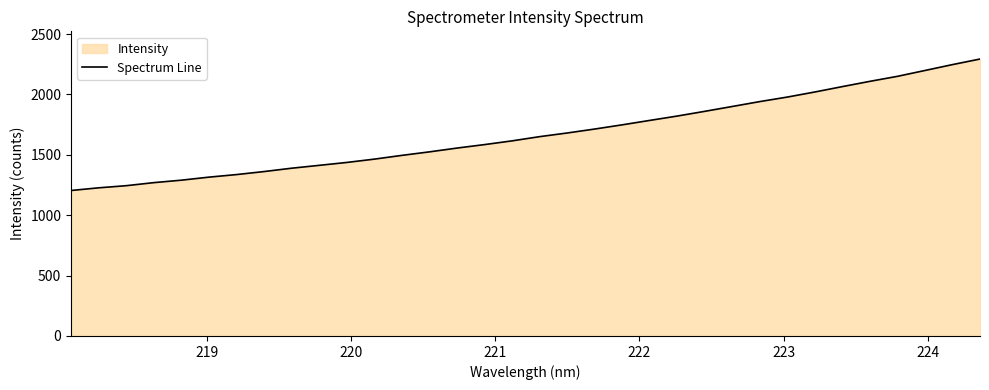

How many values are below 1650?

17